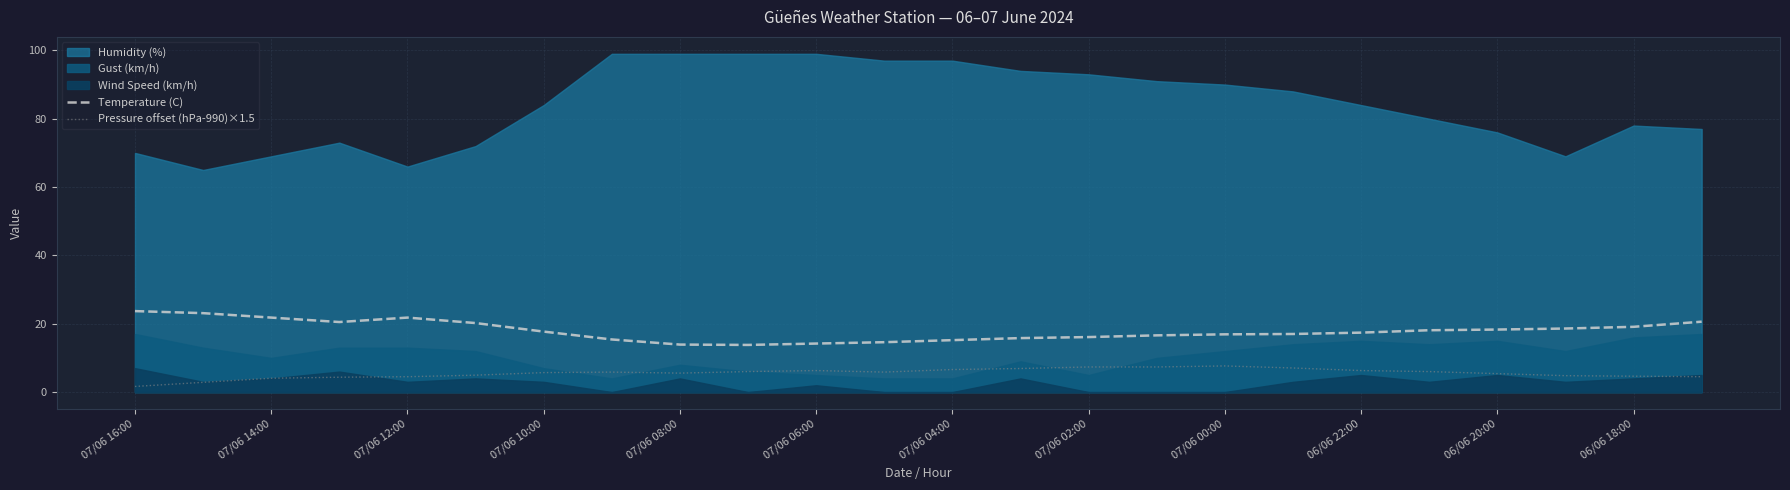

How many values in the Pressure offset (hPa-990)×1.5 series exceed 5?

15